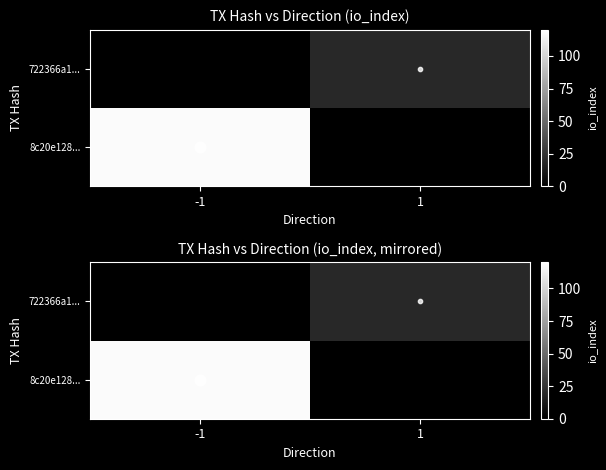

Count the number of categories in the chart.

2